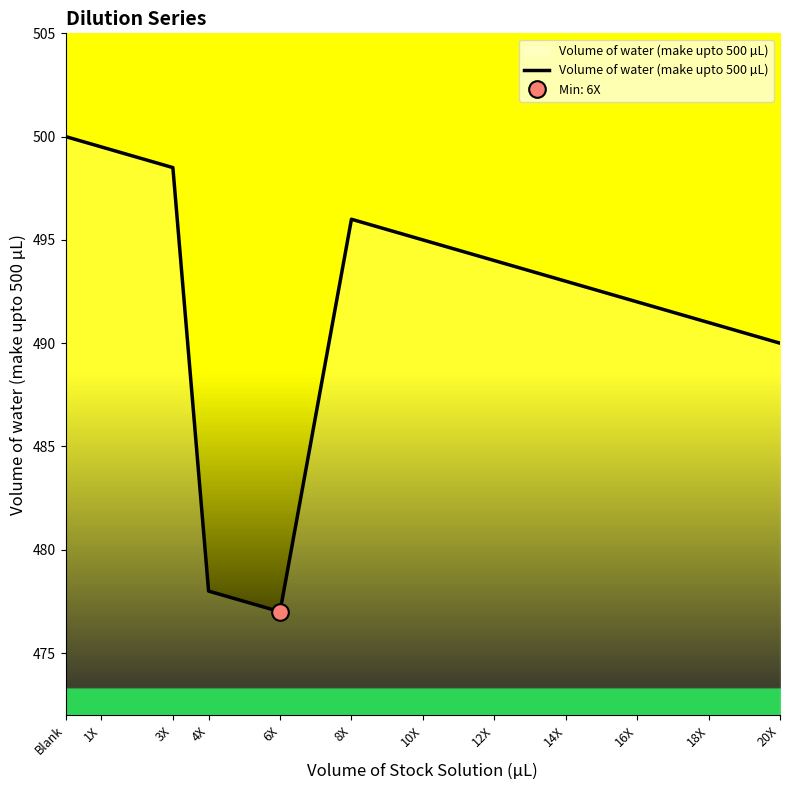

Count the number of data series in this chart.

1